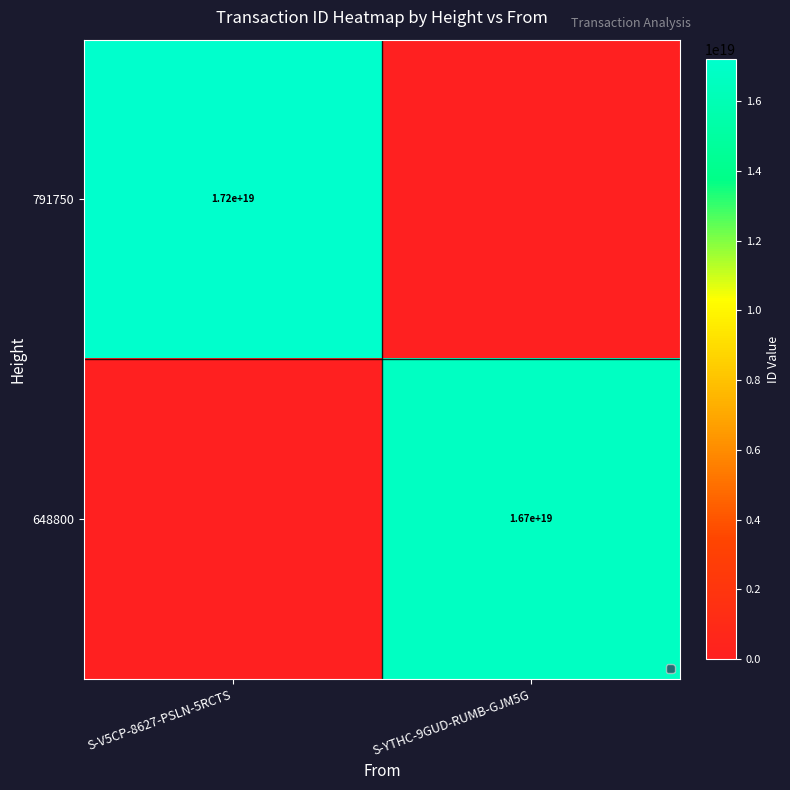

The 648800 series shows 16700000000000000000 at S-YTHC-9GUD-RUMB-GJM5G. True or false?

True